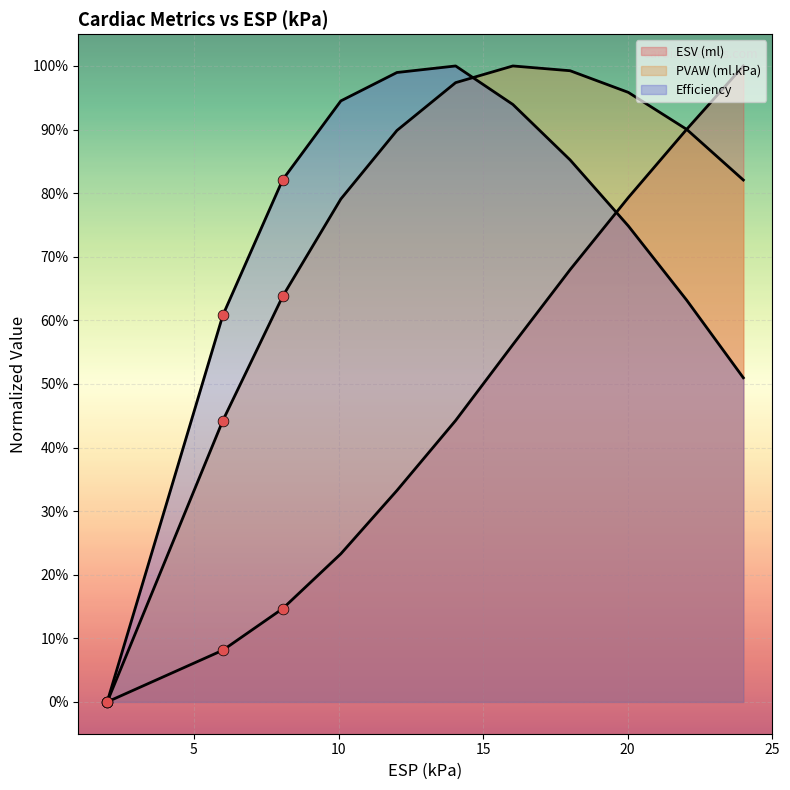

What are all the series names shown in the legend?

ESV (ml), PVAW (ml.kPa), Efficiency